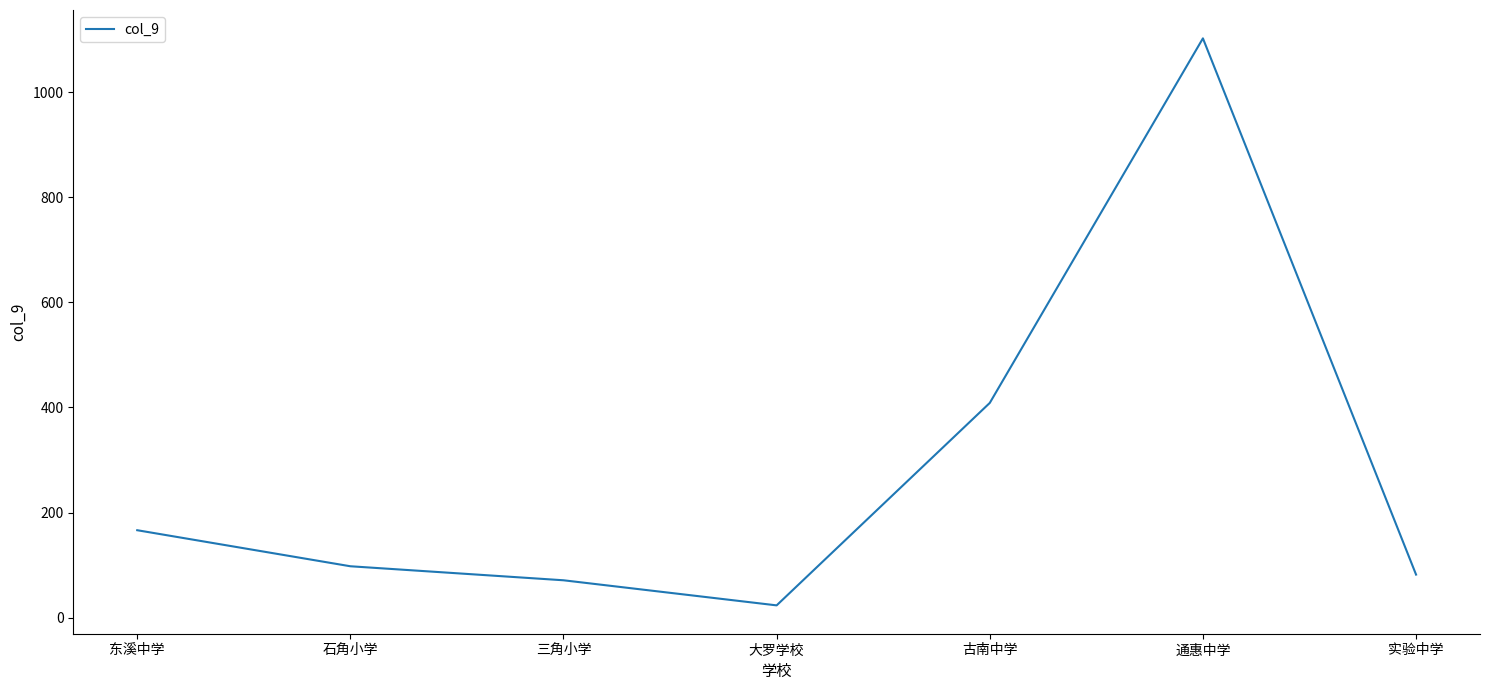

Which label corresponds to the largest value in the chart?

通惠中学